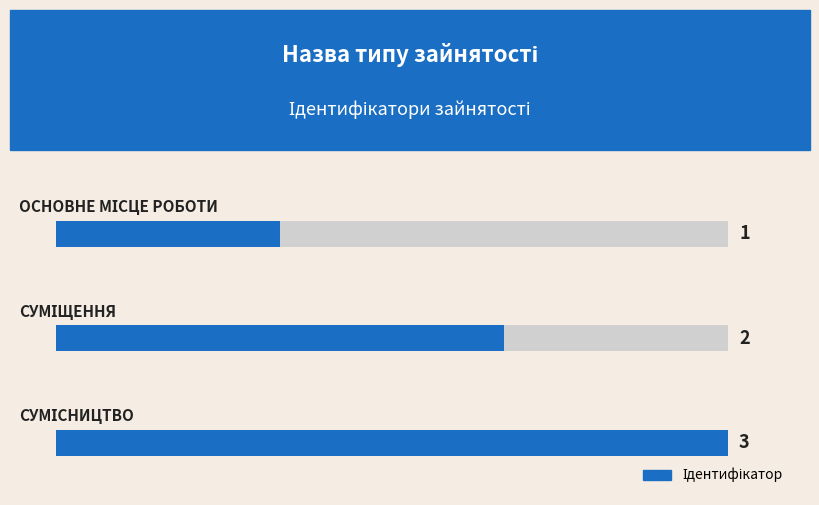

List the labels in order of value, smallest first.

Основне місце роботи, Суміщення, Сумісництво